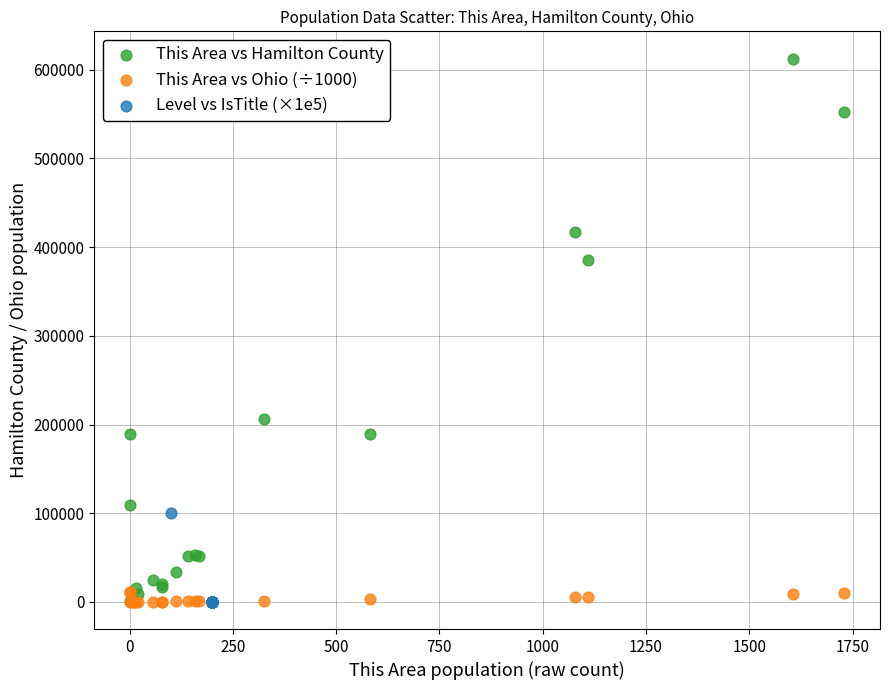

Which series reaches the maximum Y coordinate?

This Area vs Hamilton County